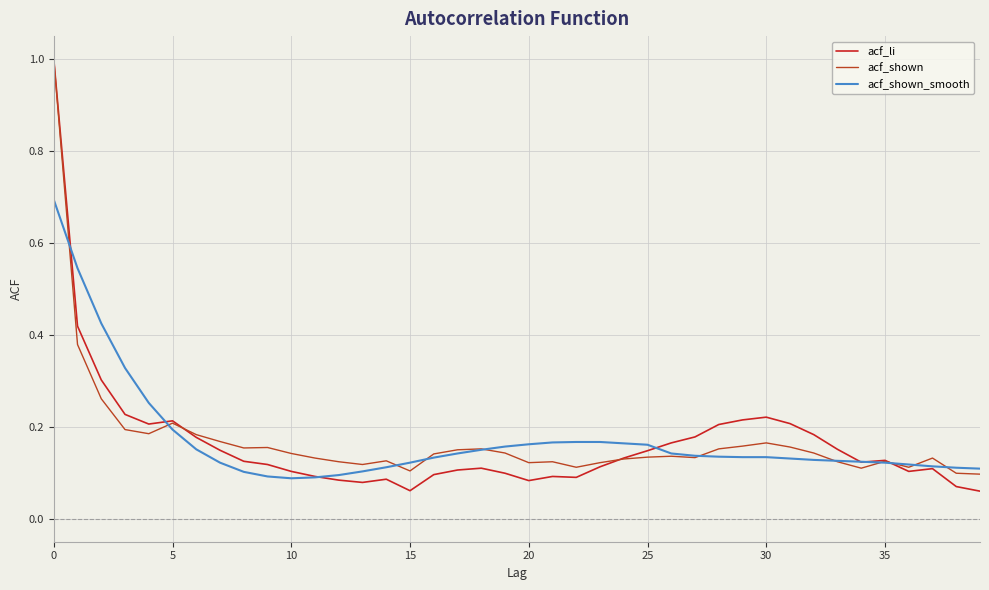

Does the chart have visible grid lines?

Yes